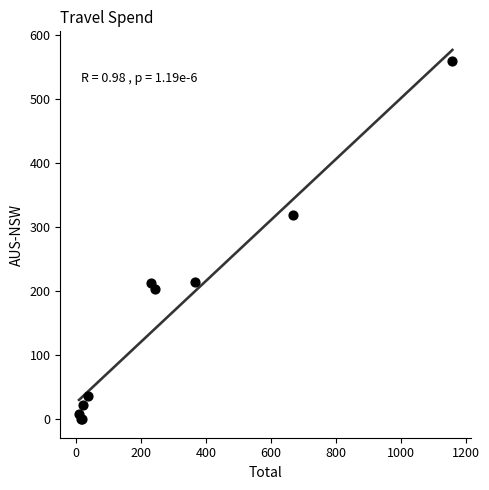

What Y value in the scatter plot is closest to 280?

320.0